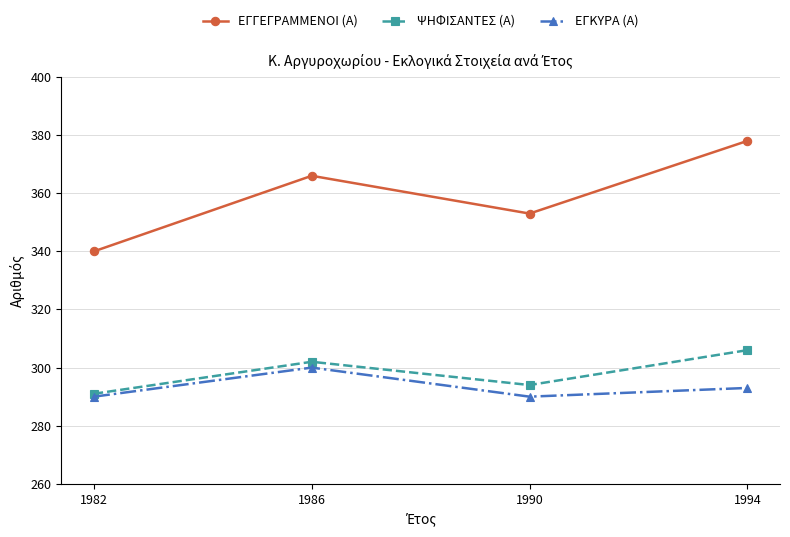

Reading left to right, extract all data points from this chart.

ΕΓΓΕΓΡΑΜΜΕΝΟΙ (Α): 1982=340	1986=366	1990=353	1994=378
ΨΗΦΙΣΑΝΤΕΣ (Α): 1982=291	1986=302	1990=294	1994=306
ΕΓΚΥΡΑ (Α): 1982=290	1986=300	1990=290	1994=293